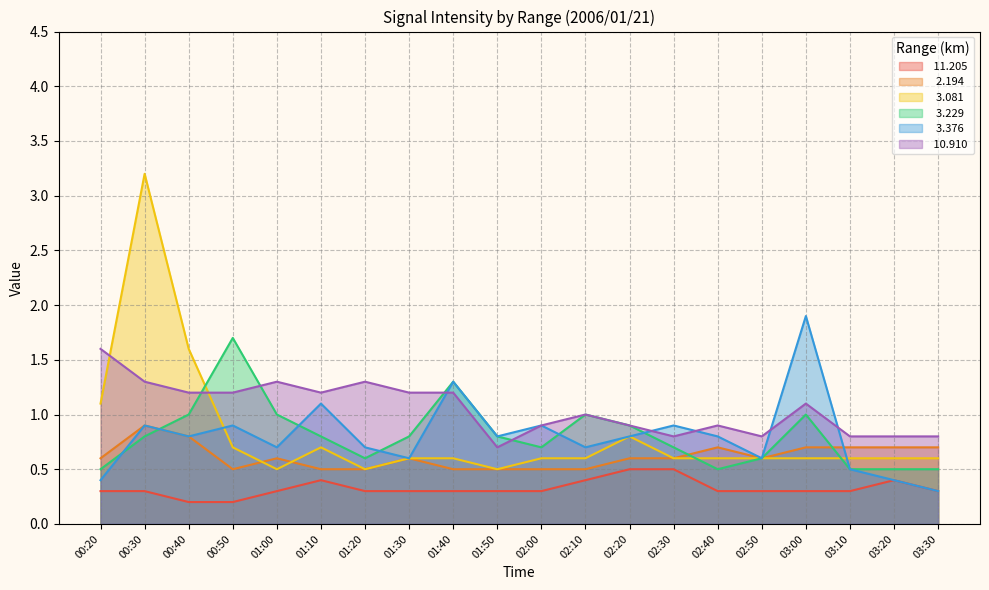

What is the label of the 19th point from the left?

03:20